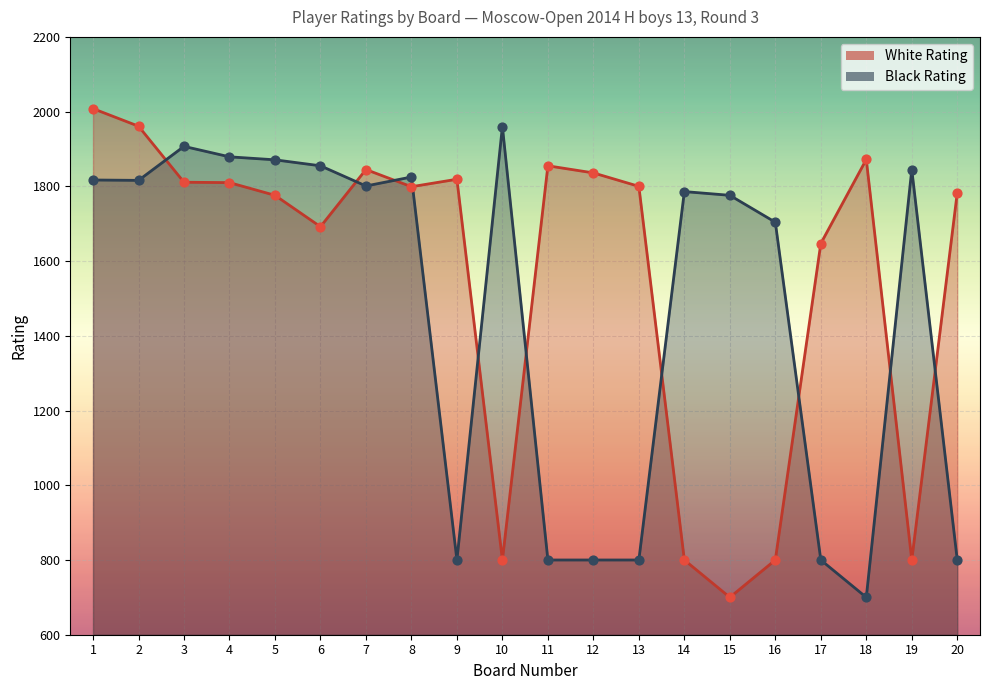

What are all the series names shown in the legend?

White Rating, Black Rating